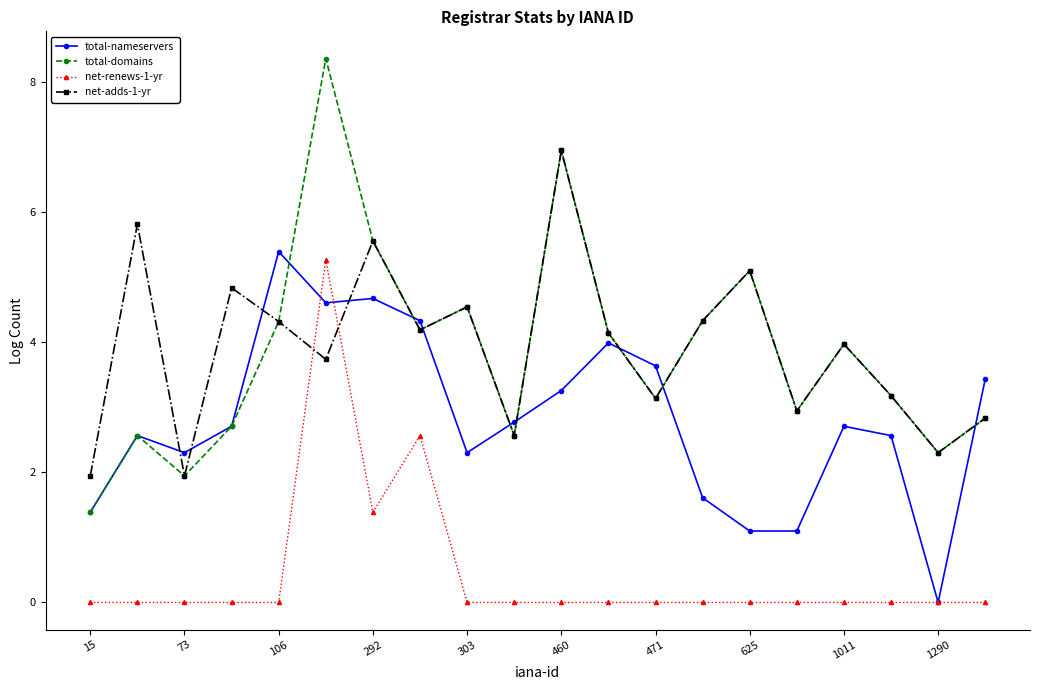

After their last crossing, which series has the higher values: total-nameservers or net-adds-1-yr?

total-nameservers